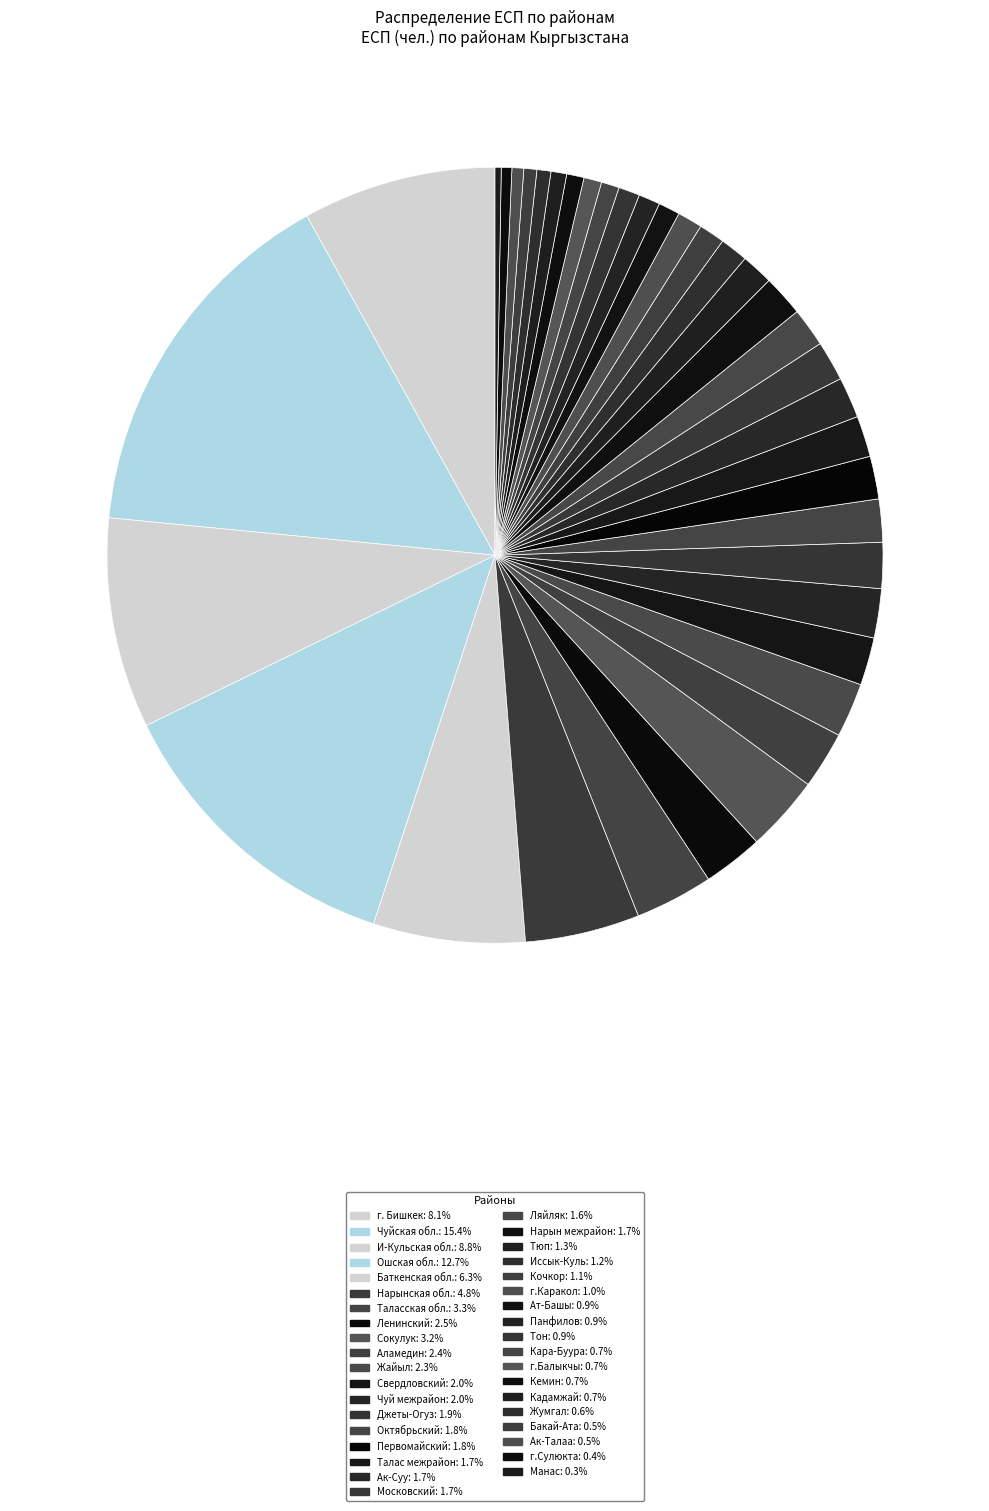

To the nearest percent, what portion does Первомайский represent?

2%